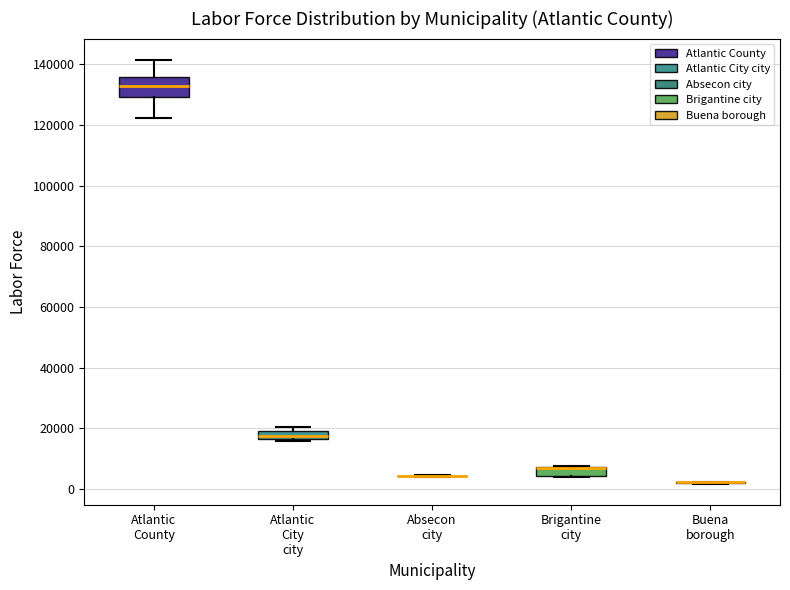

Comparing the boxes themselves (not the whiskers), which one is the tallest?

Atlantic County